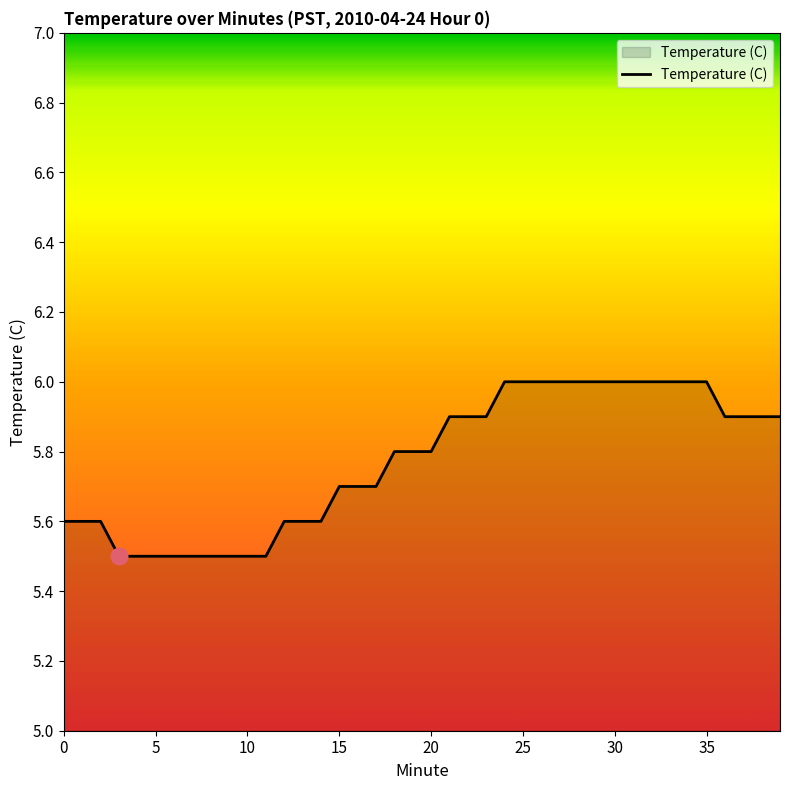

Reading left to right, list all the values displayed in this chart.

5.6	5.6	5.6	5.5	5.5	5.5	5.5	5.5	5.5	5.5	5.5	5.5	5.6	5.6	5.6	5.7	5.7	5.7	5.8	5.8	5.8	5.9	5.9	5.9	6.0	6.0	6.0	6.0	6.0	6.0	6.0	6.0	6.0	6.0	6.0	6.0	5.9	5.9	5.9	5.9